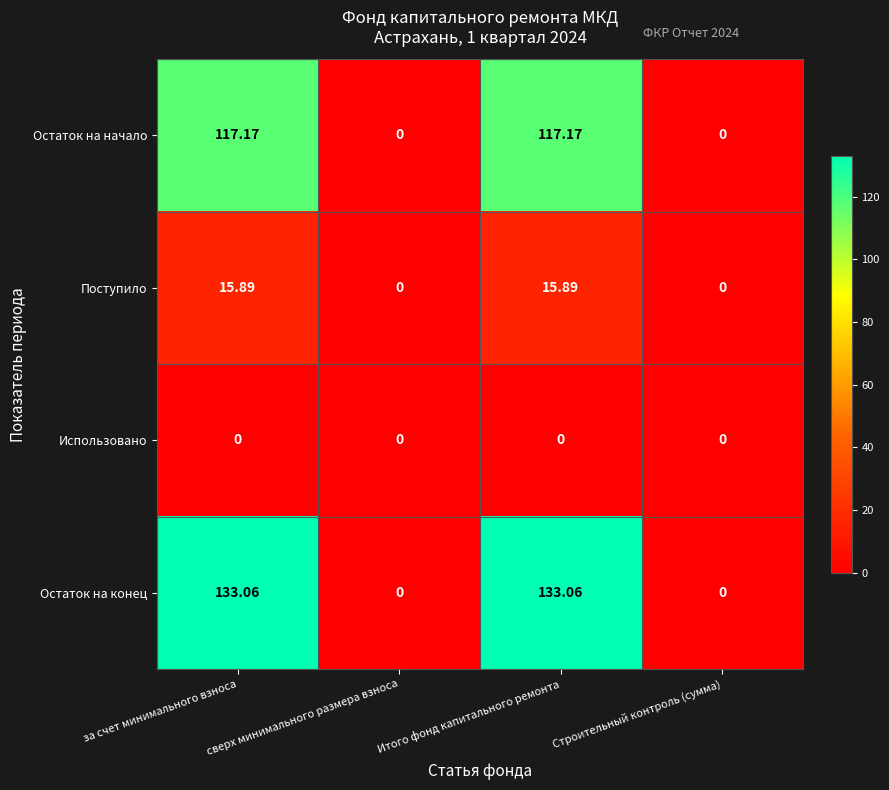

Between сверх минимального размера взноса and Итого фонд капитального ремонта, which series saw the biggest shift?

Остаток на конец